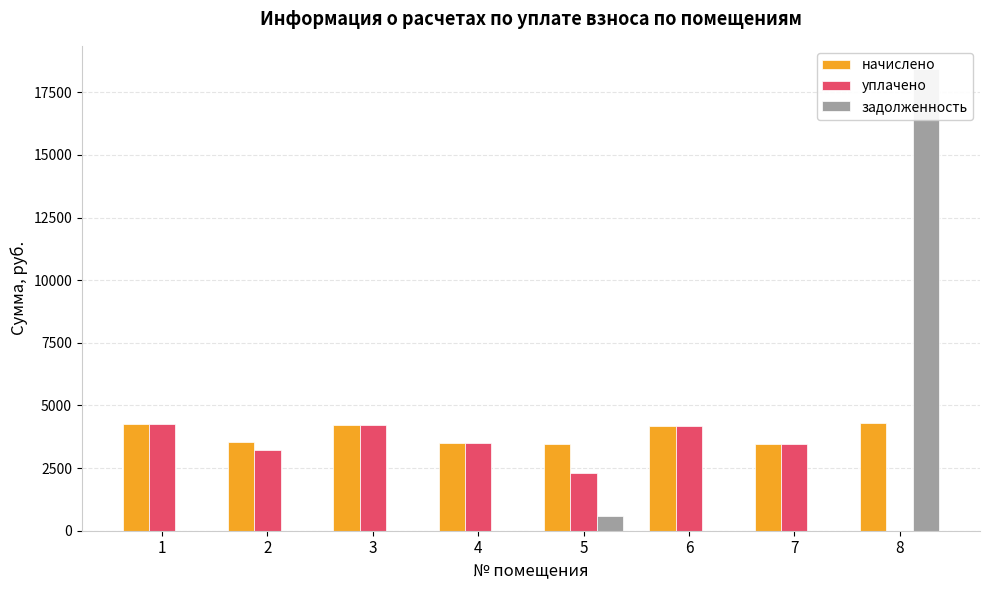

At which label is задолженность closest to 9215?

5